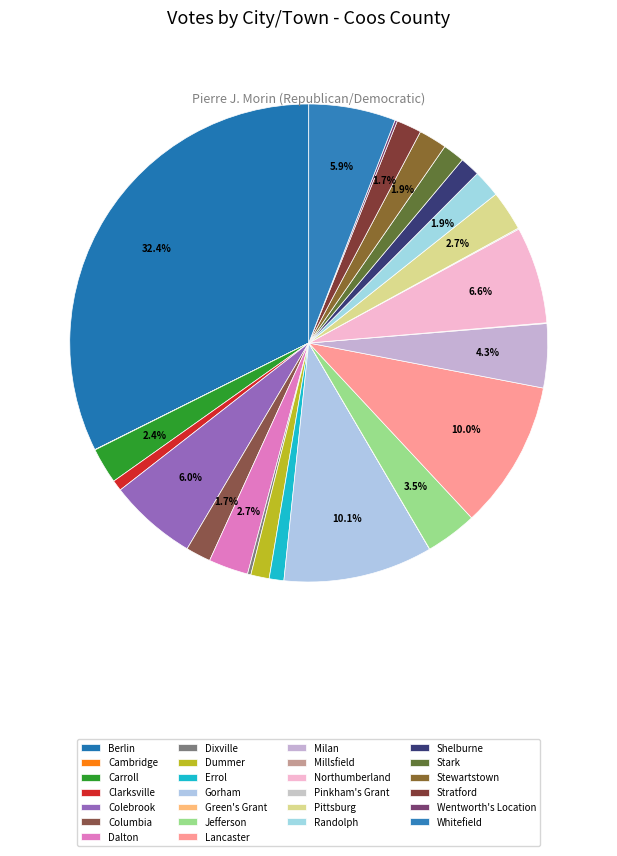

Which has a higher value, Jefferson or Clarksville?

Jefferson